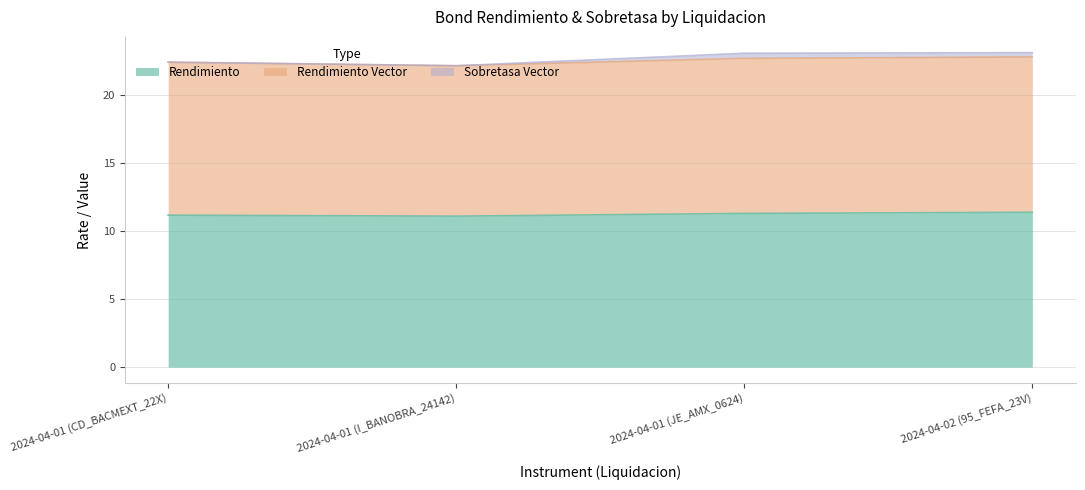

True or false: Rendimiento Vector and Rendimiento intersect in this chart.

False